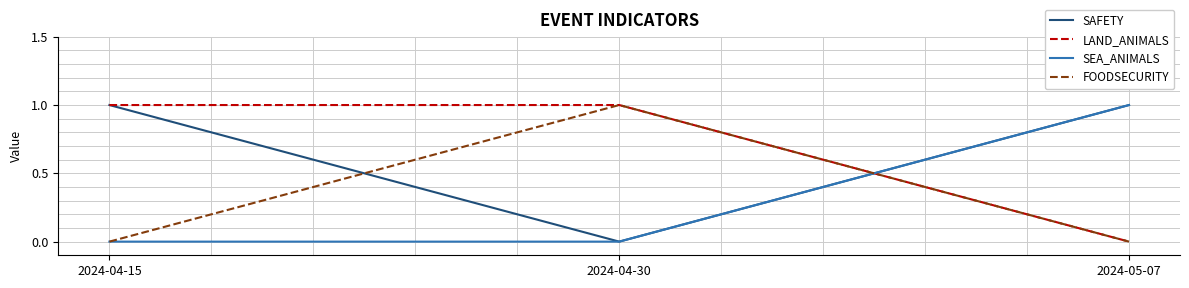

What are all the series names shown in the legend?

SAFETY, LAND_ANIMALS, SEA_ANIMALS, FOODSECURITY